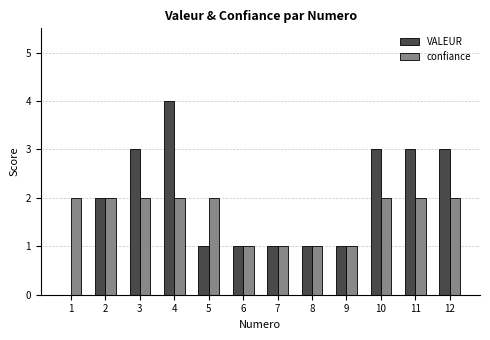

Are the bars grouped side by side (vs. stacked)?

Yes